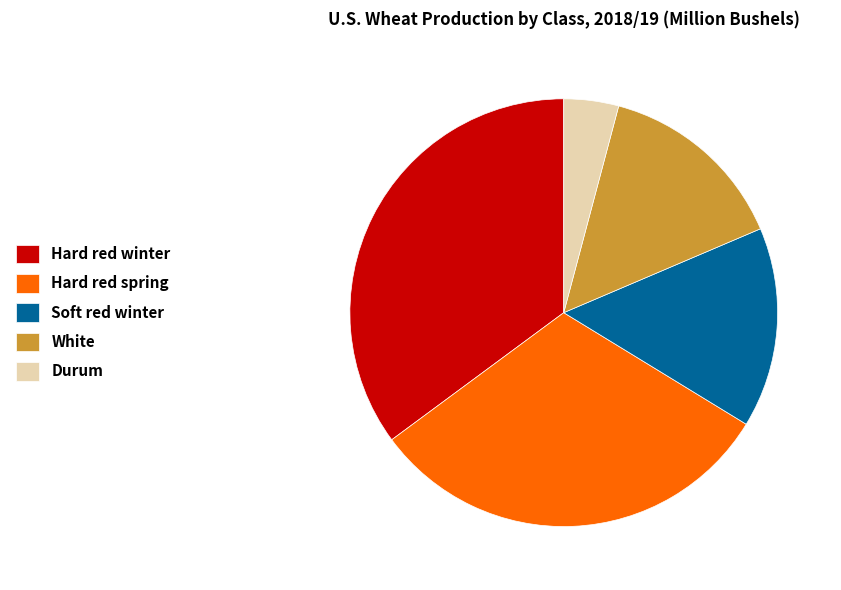

Which category has the smallest portion of the pie?

Durum